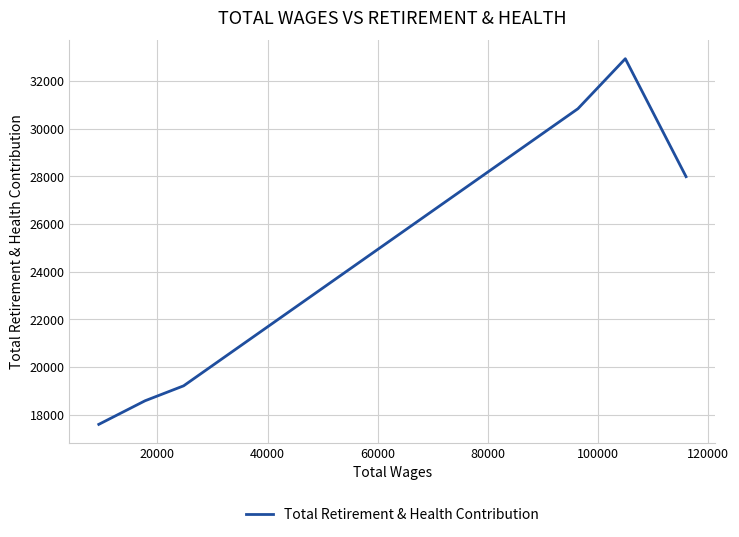

What is the maximum value shown in the chart?

32930